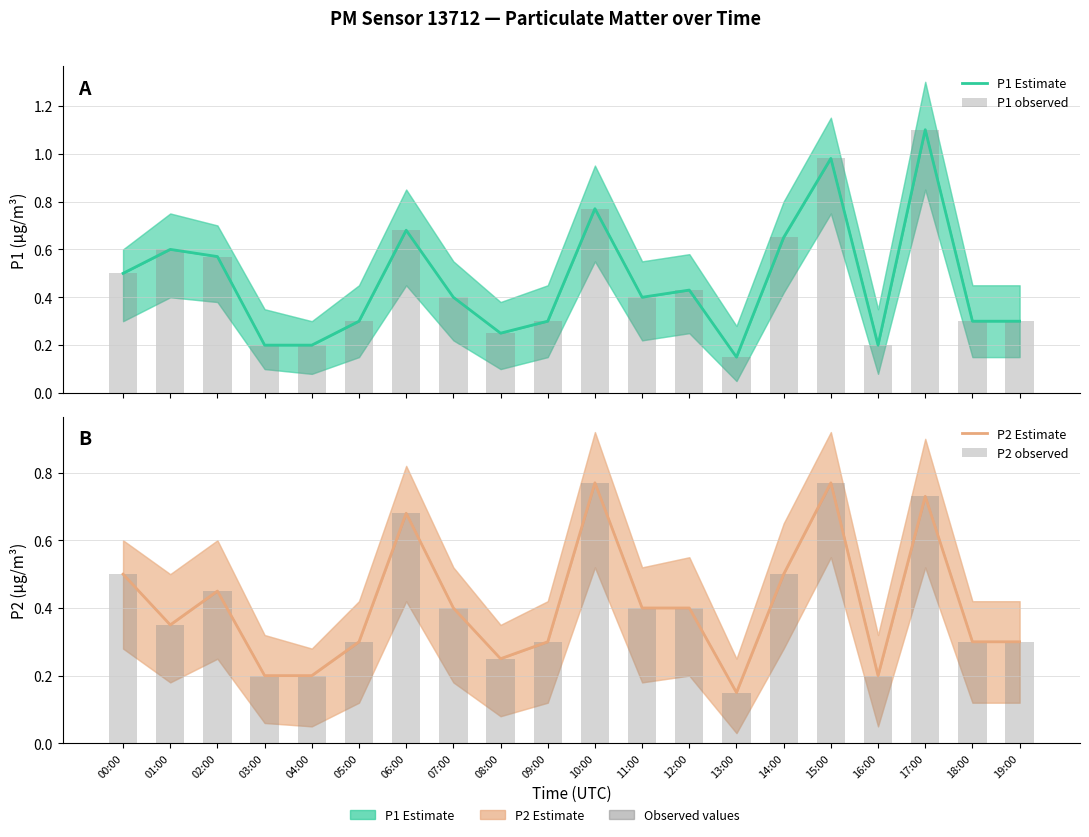

What are all the series names shown in the legend?

P1 Estimate, P1 observed, P2 Estimate, P2 observed